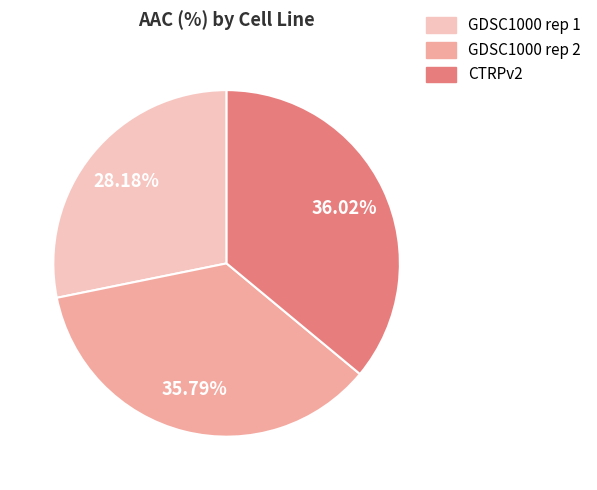

Is GDSC1000 rep 1 the majority of the pie?

No